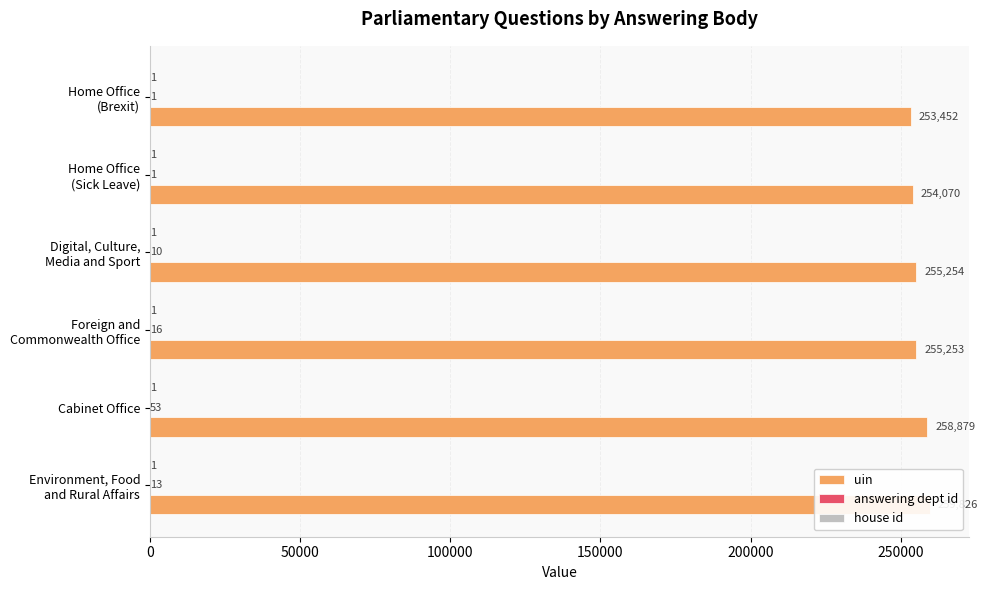

What are all the series names shown in the legend?

uin, answering dept id, house id